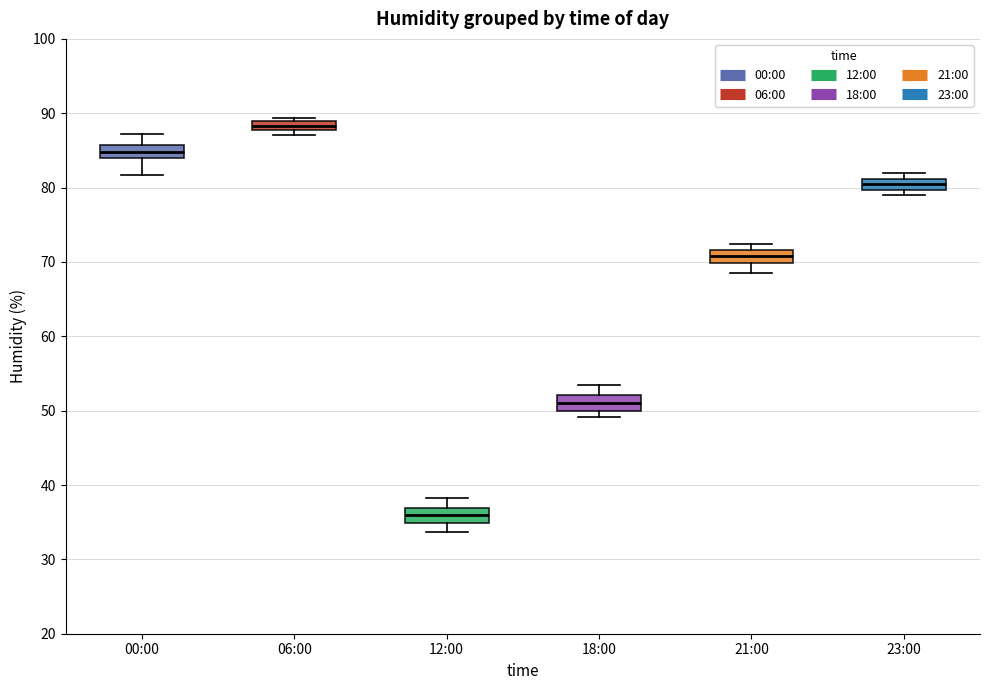

Where does the median line of the box for 00:00 sit on the y-axis? The values are not printed on the chart, so give them approximately, as read against the axis.

85